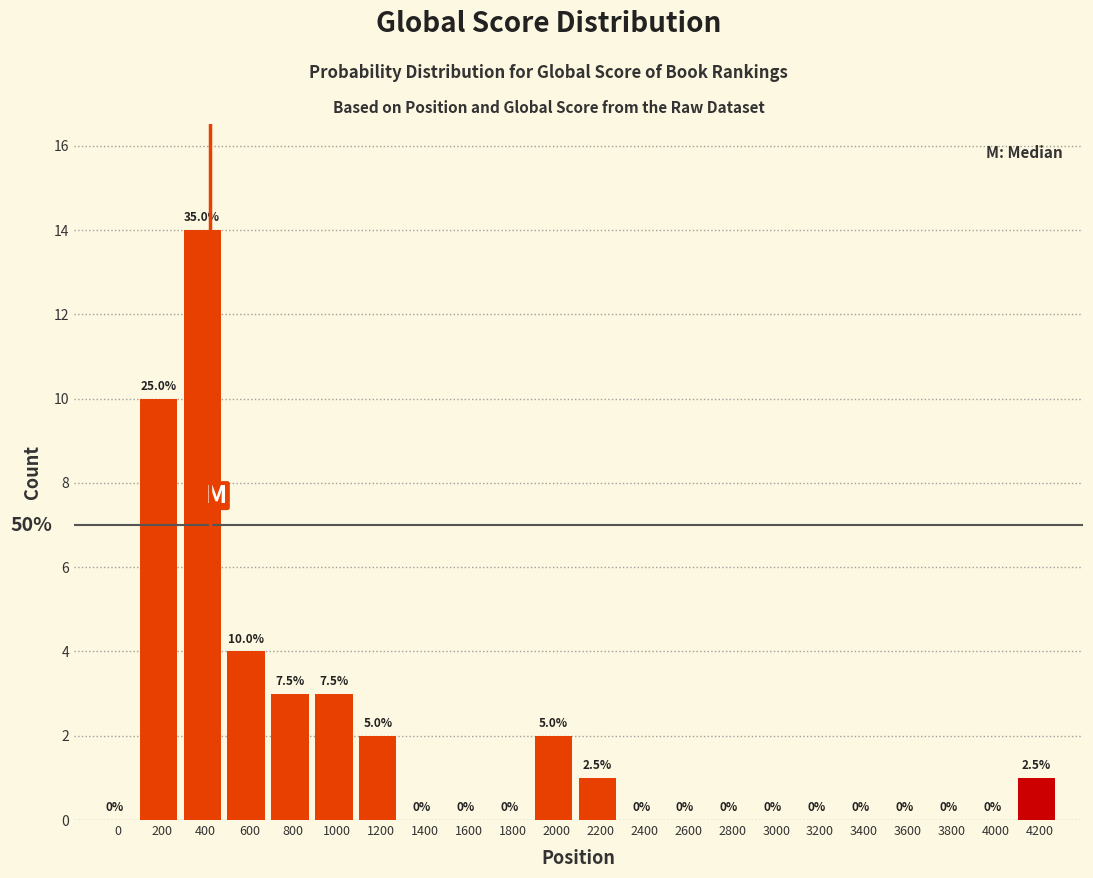

Reading left to right, list all the values displayed in this chart.

0=0	200=10	400=14	600=4	800=3	1000=3	1200=2	1400=0	1600=0	1800=0	2000=2	2200=1	2400=0	2600=0	2800=0	3000=0	3200=0	3400=0	3600=0	3800=0	4000=0	4200=1